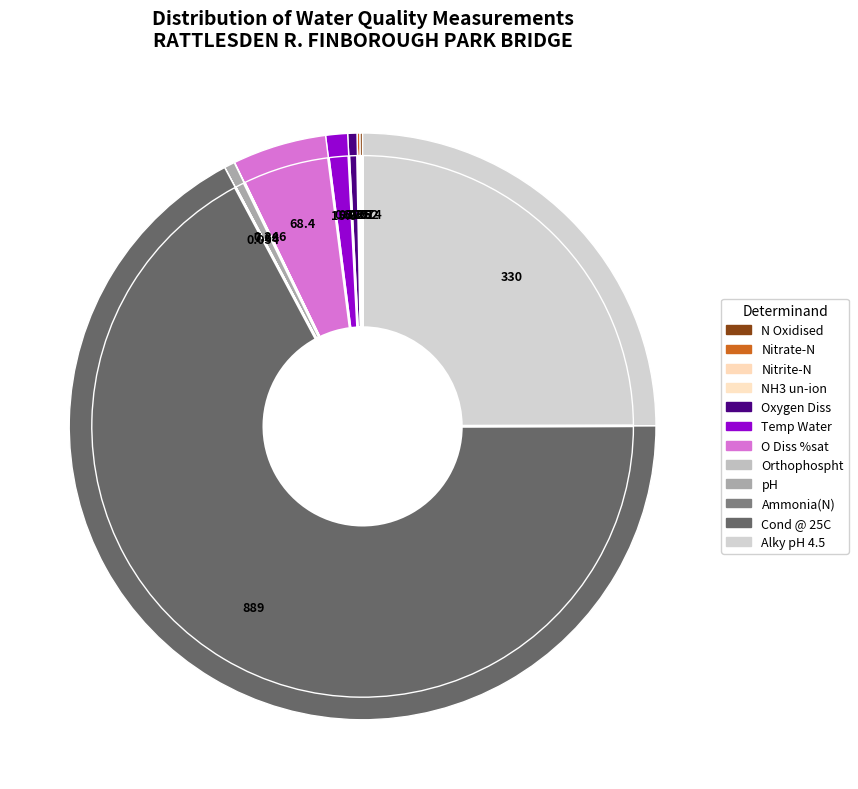

Which category has the smallest portion of the pie?

NH3 un-ion